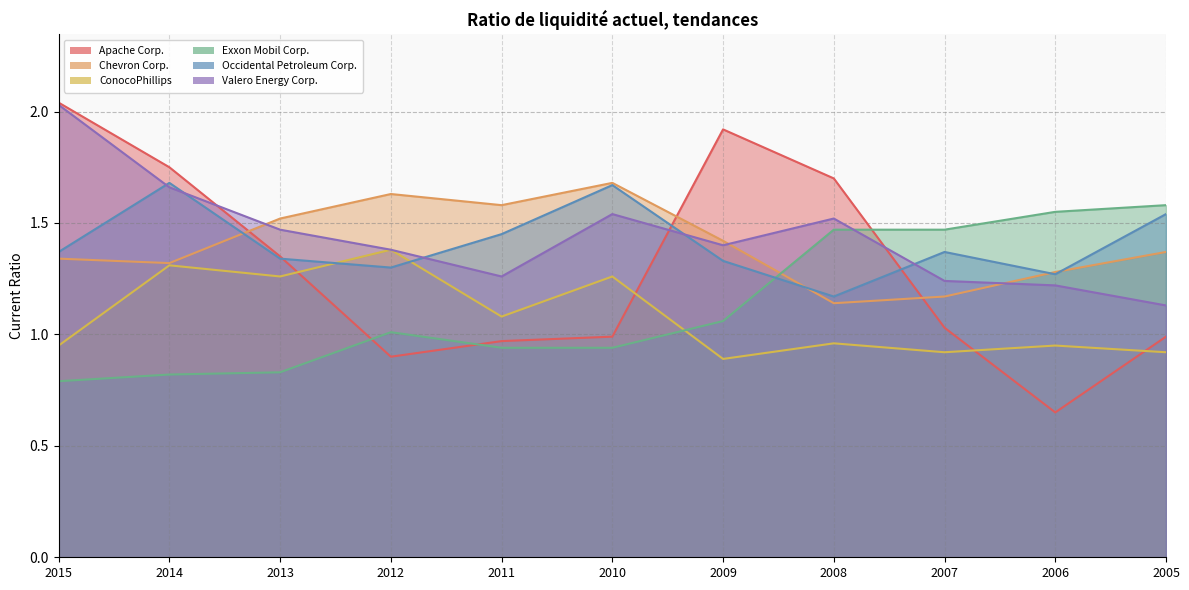

Rank the series at 2012 from highest to lowest value.

Chevron Corp., ConocoPhillips, Valero Energy Corp., Occidental Petroleum Corp., Exxon Mobil Corp., Apache Corp.